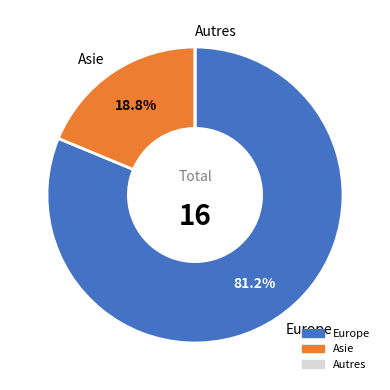

Approximately how many times larger is the value at Asie compared to Europe?

0.2